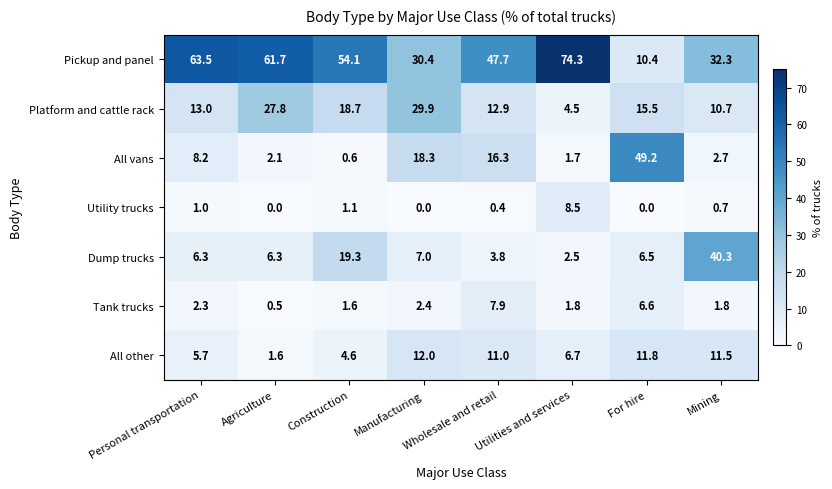

What is the average value of the Tank trucks series?

3.1